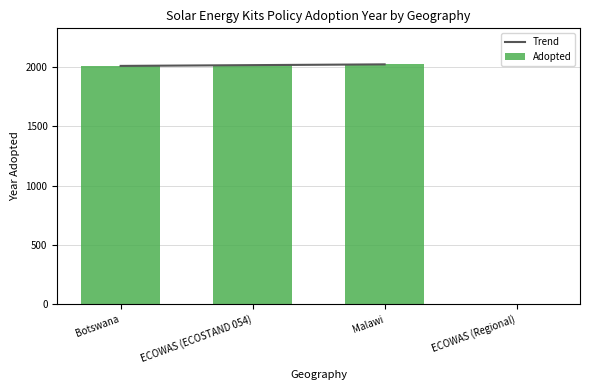

Reading left to right, transcribe all the data shown in this chart.

Botswana=2009	ECOWAS (ECOSTAND 054)=2015	Malawi=2022	ECOWAS (Regional)=0